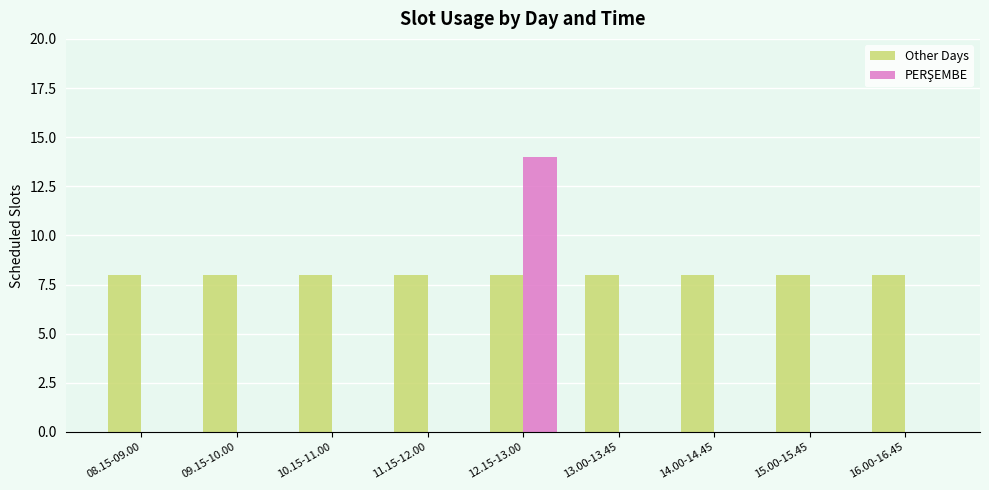

Which category has the highest value across all series?

12.15-13.00